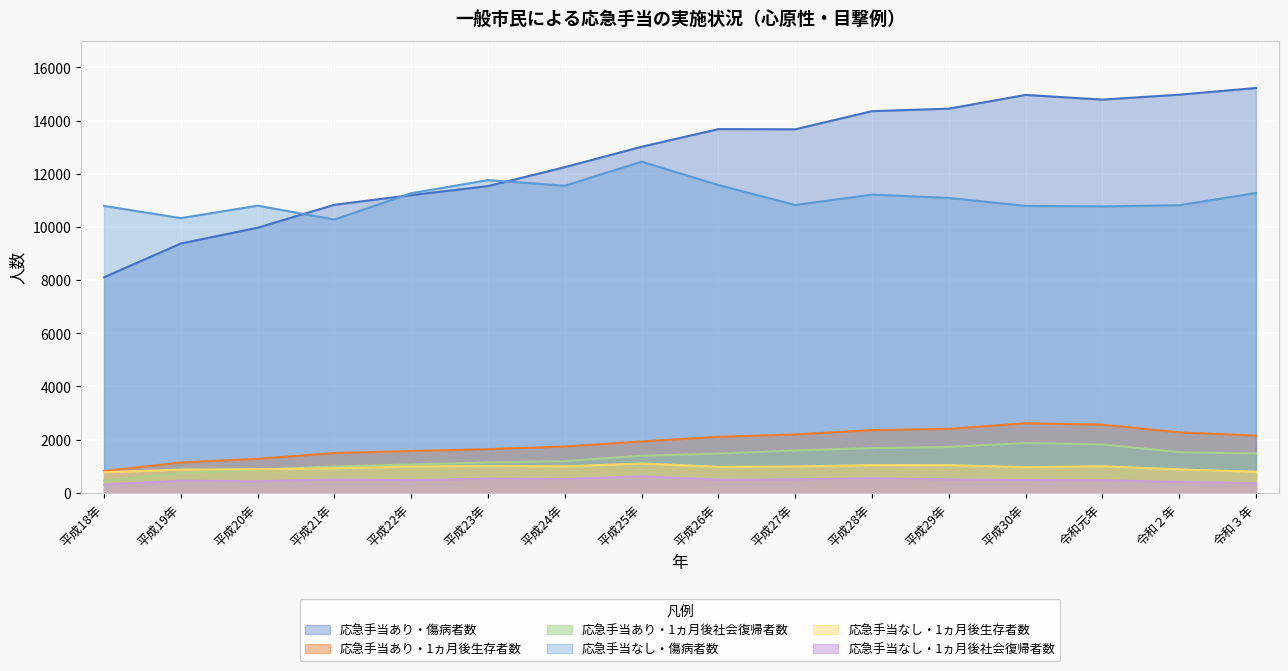

What is the label of the 9th point from the right?

平成25年